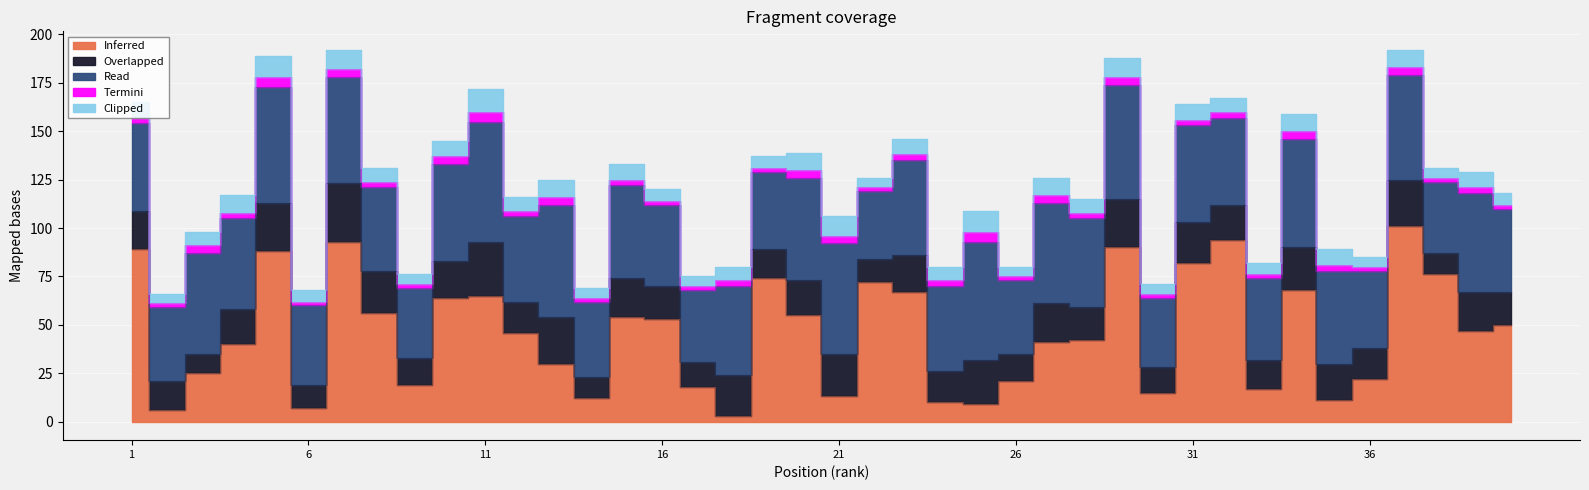

How many data points does each series have?

40